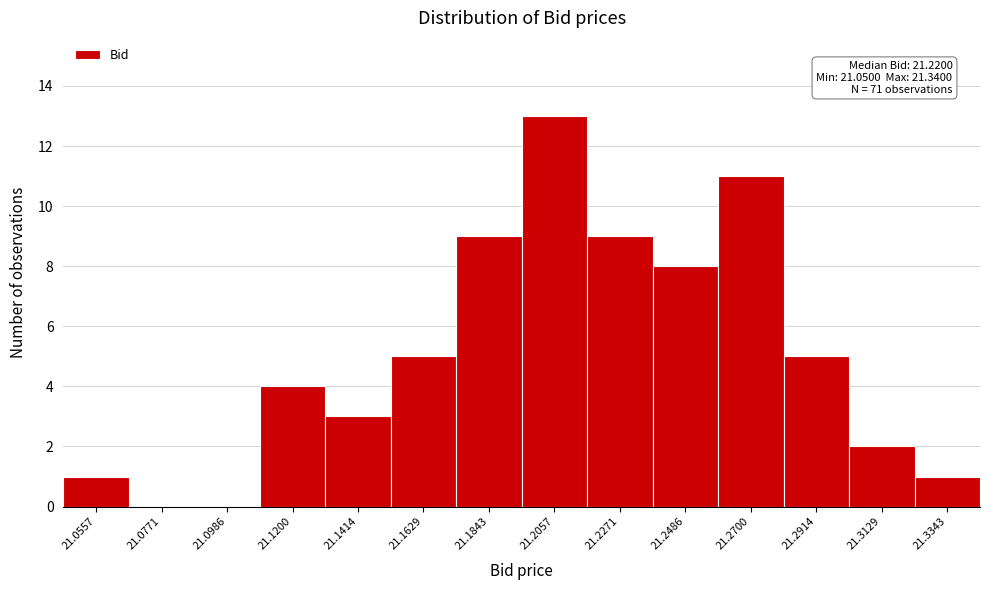

Which range on the x-axis has the tallest bar?

21.195 to 21.215